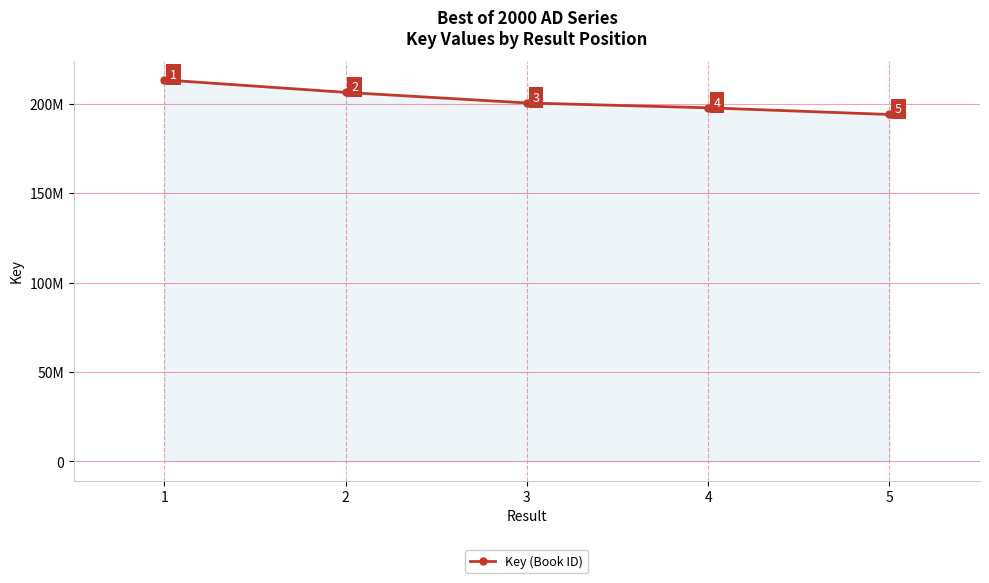

Does the chart have visible grid lines?

Yes